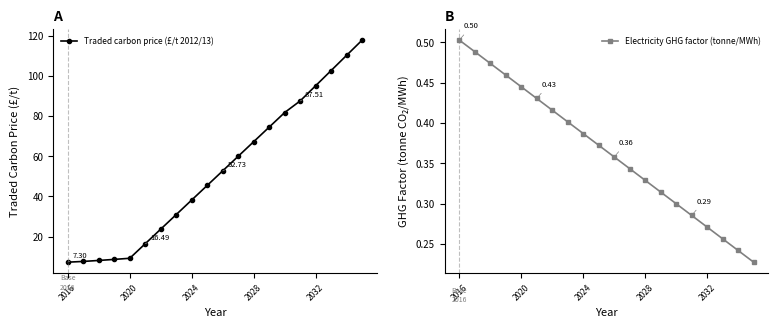

True or false: Electricity GHG factor (tonne/MWh) has more than 1 points higher than both neighbors.

False